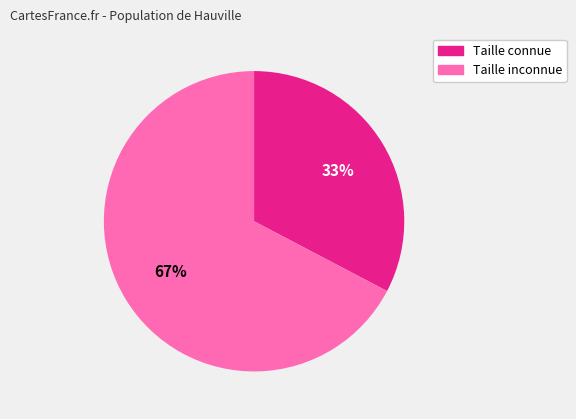

Count the number of slices in the pie.

2